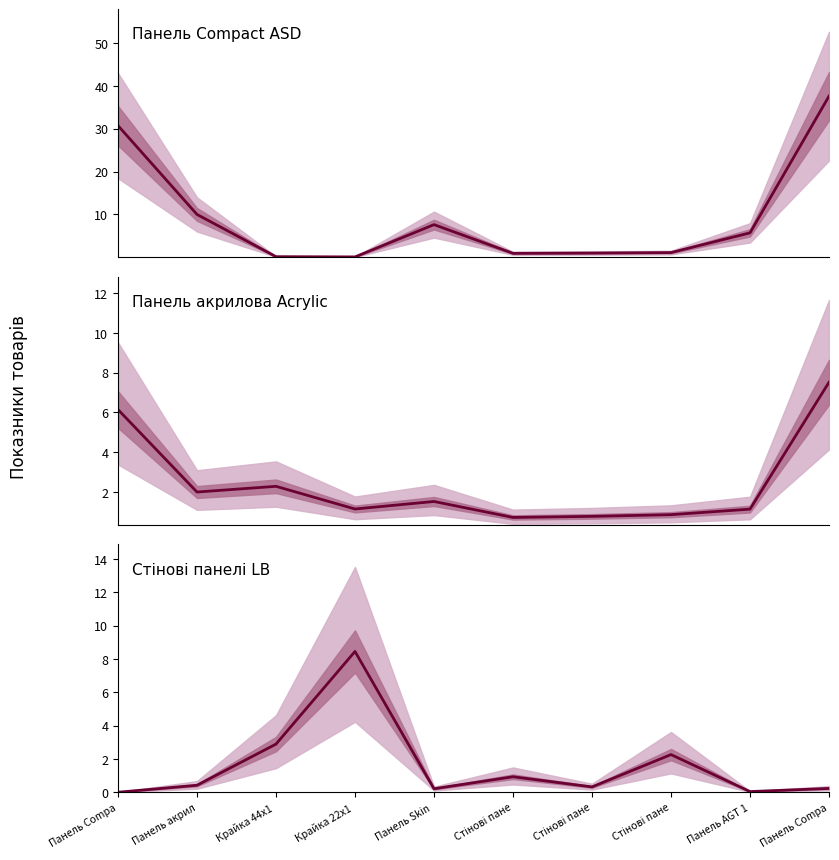

True or false: Стінові панелі LB and Панель Compact ASD cross at least once.

True